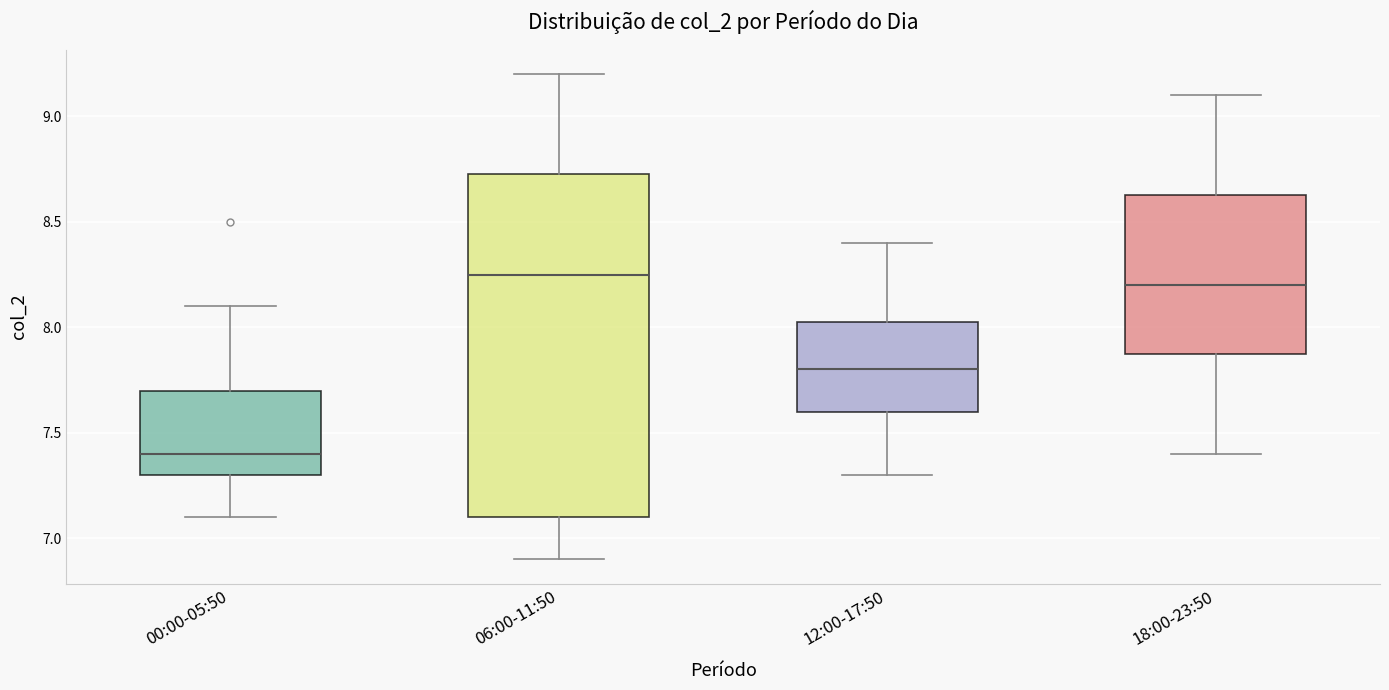

Which box is the tallest, from its lower edge to its upper edge?

06:00-11:50